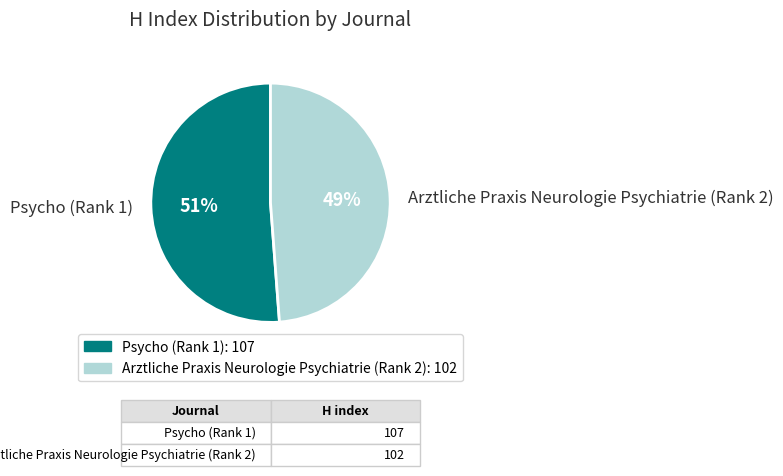

Is it true that Psycho (Rank 1) is 51% of the pie?

True